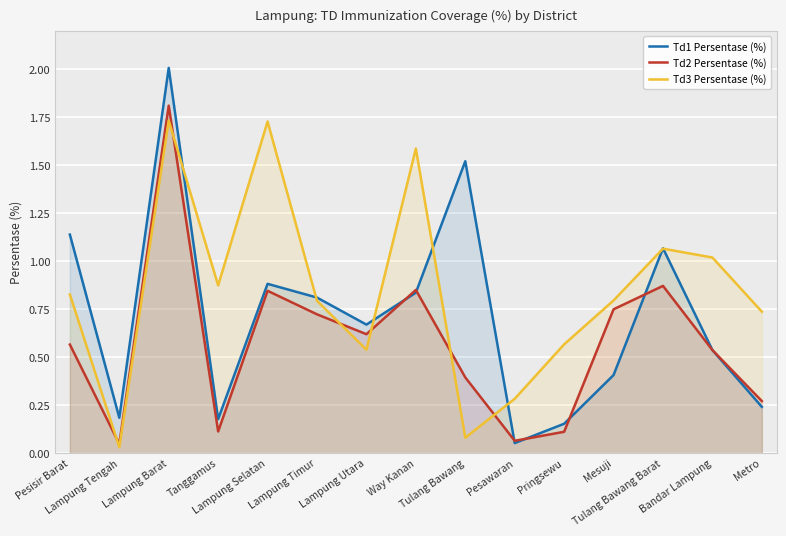

How many intersections are there between Td2 Persentase (%) and Td1 Persentase (%)?

6